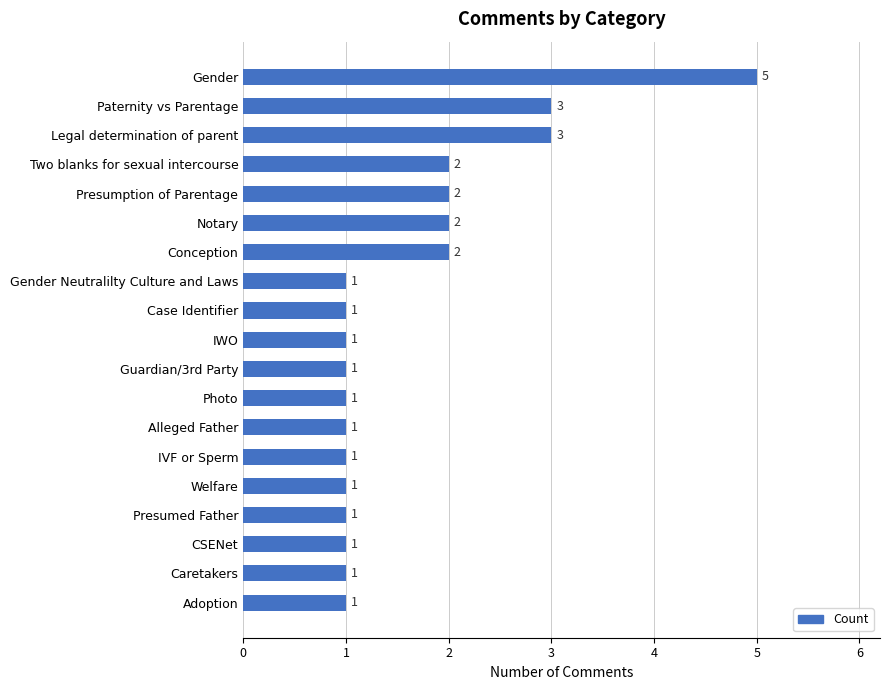

What is the average value?

2